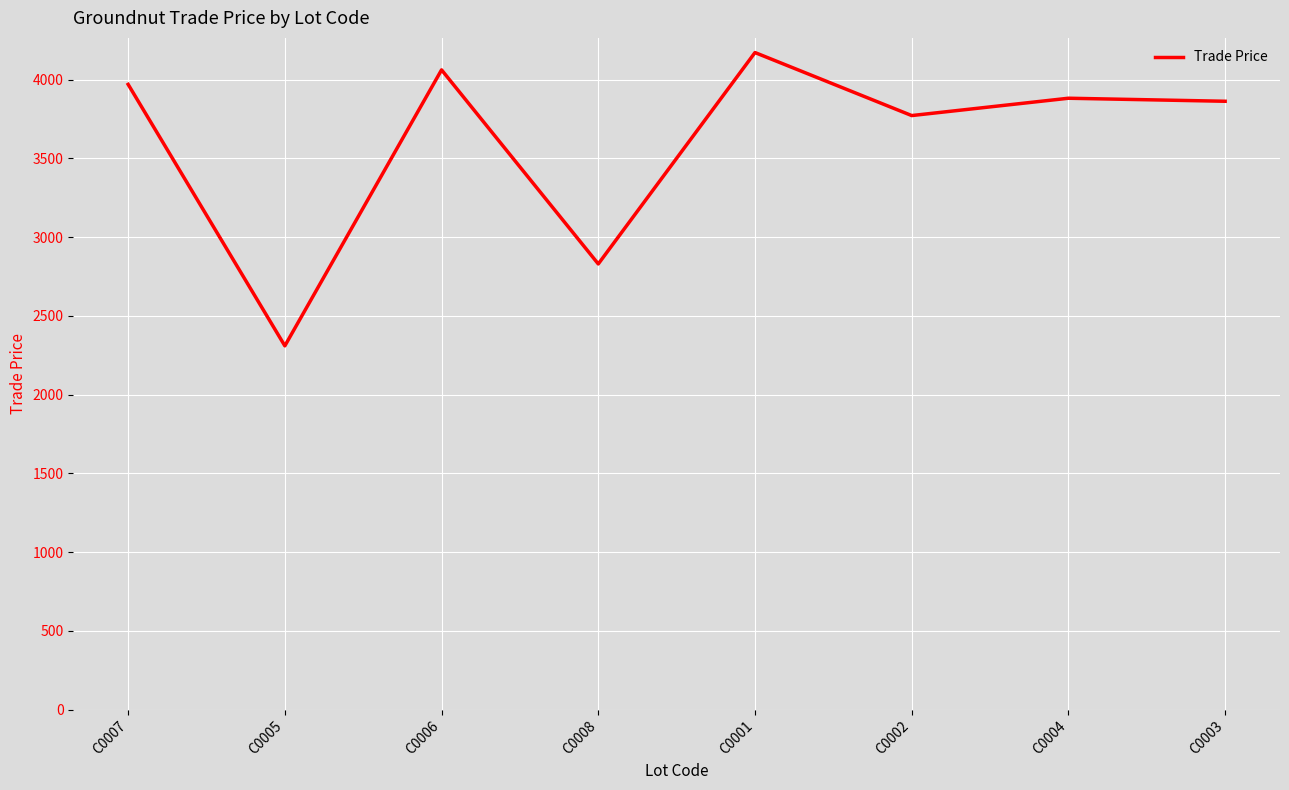

What is the smallest value displayed?

2310.0